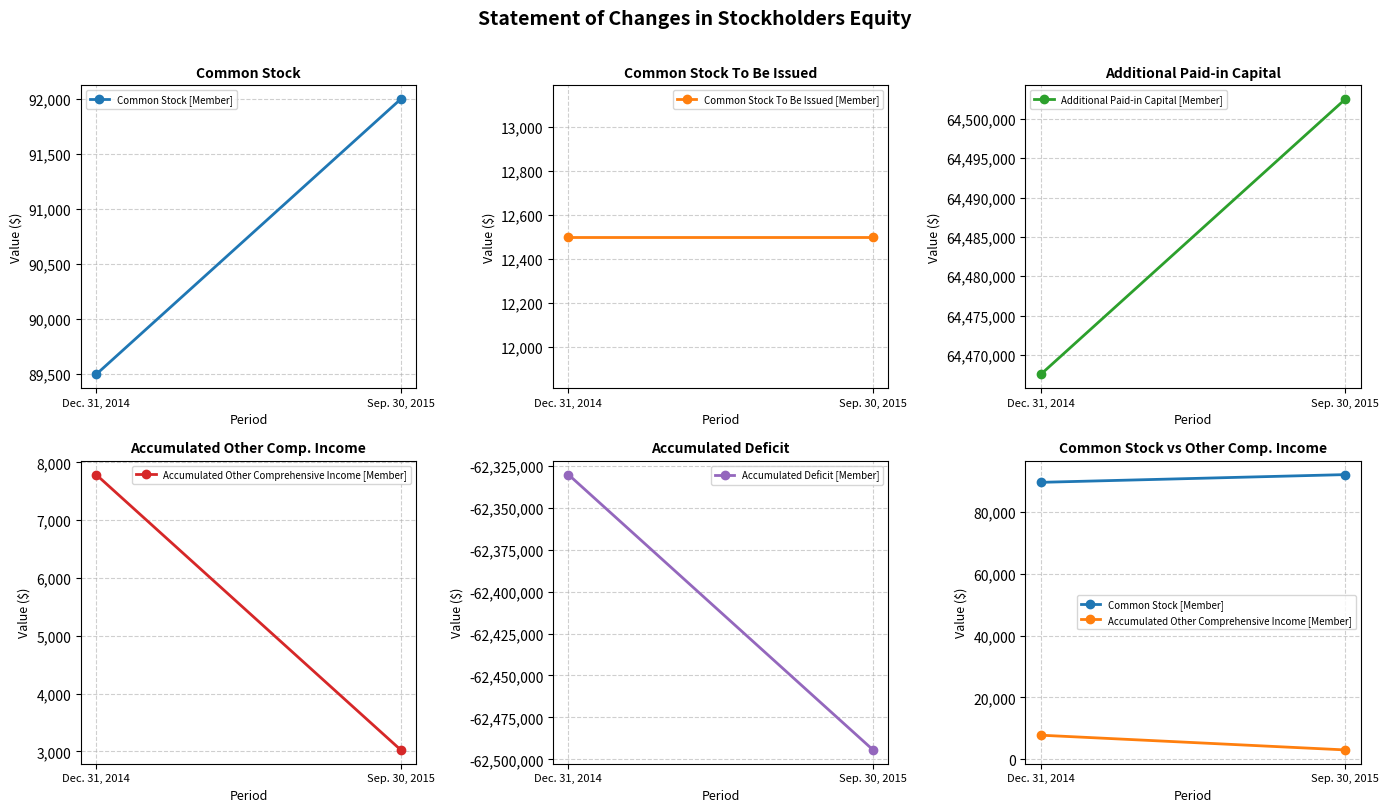

How many lines are shown in the chart?

5